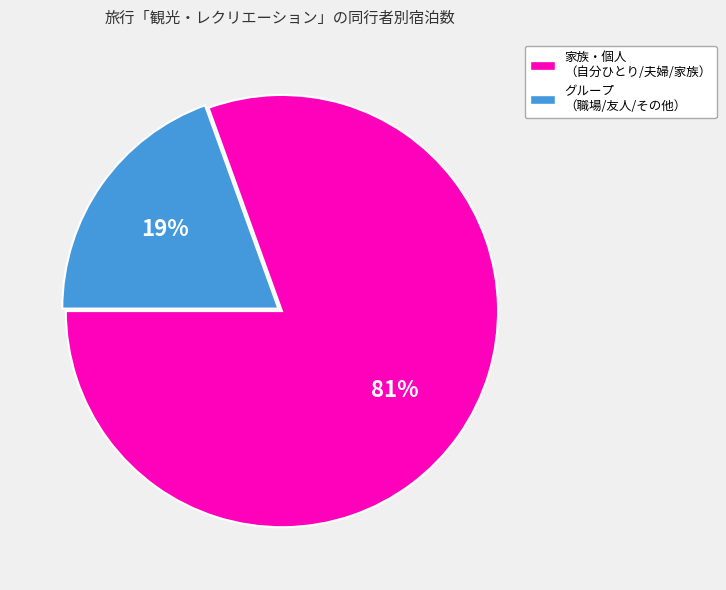

To the nearest percent, what is the average slice percentage?

50%